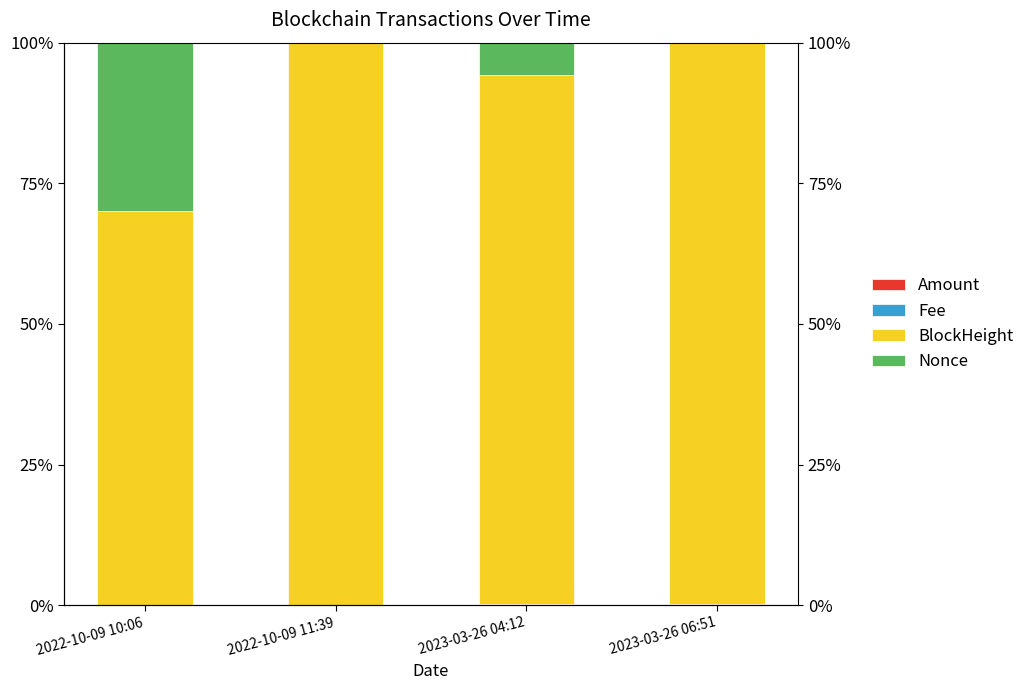

What is the greatest value displayed?

99.9